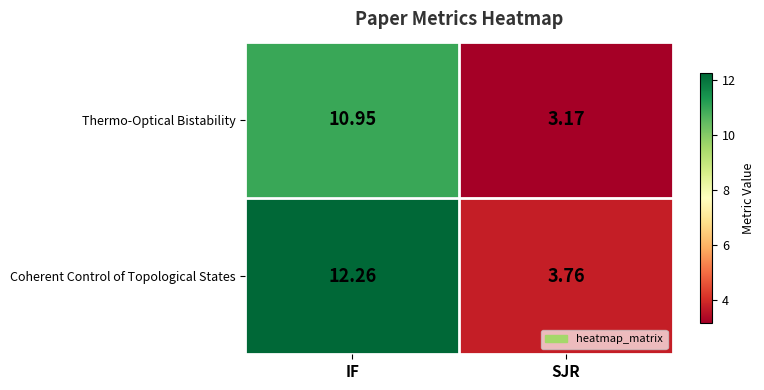

Rank the series by their average value, from lowest to highest.

Thermo-Optical Bistability, Coherent Control of Topological States